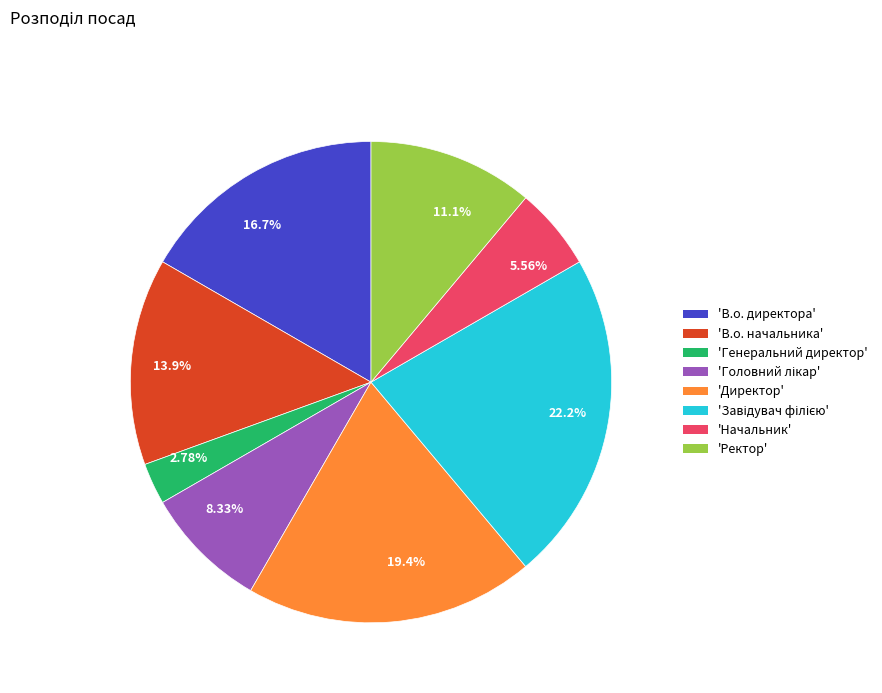

Which category has the smallest portion of the pie?

2.78%